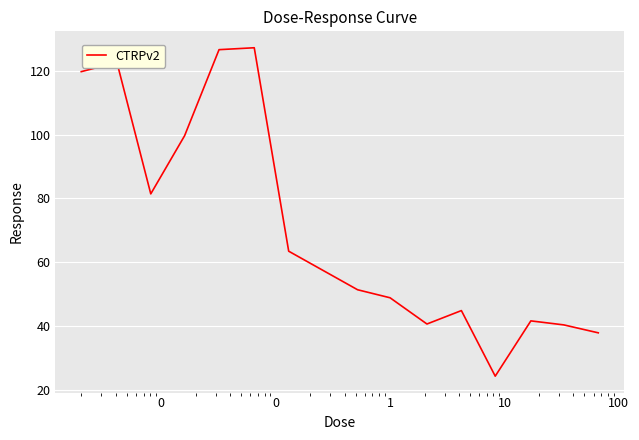

What is the difference between the maximum and minimum values?

103.1